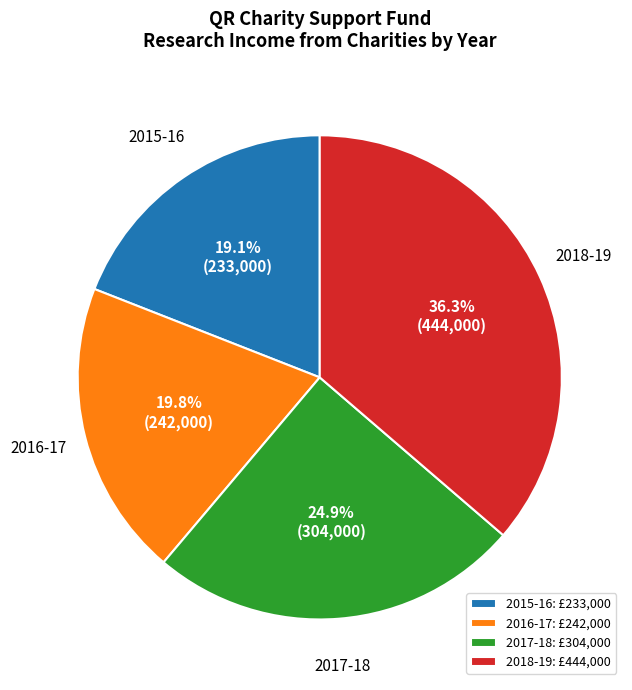

Between 2017-18 and 2018-19, which is larger?

2018-19